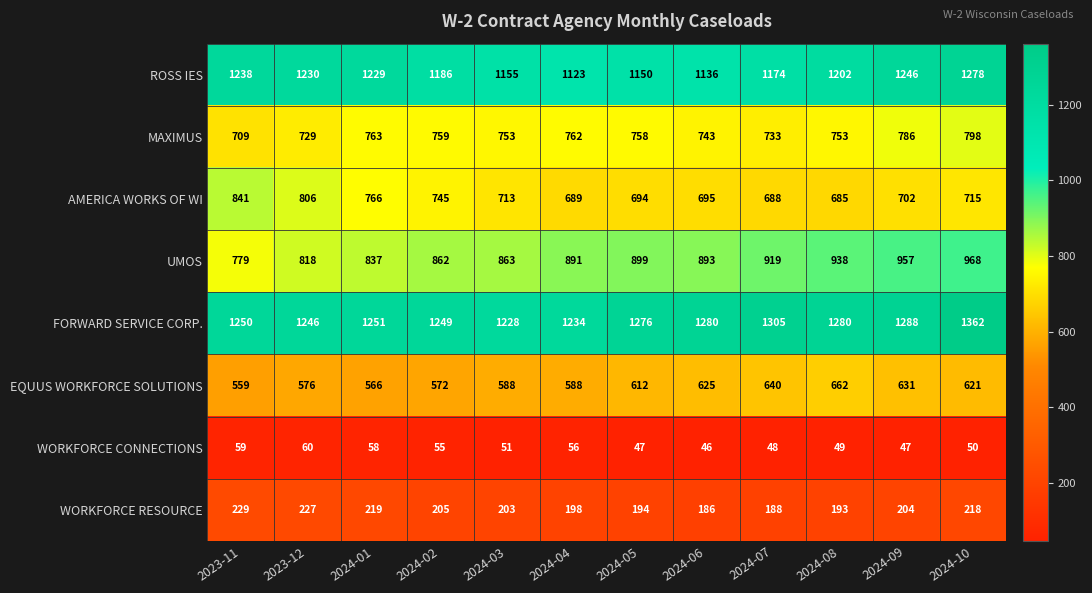

What is the spread (max minus min) of values at 2024-02?

1194